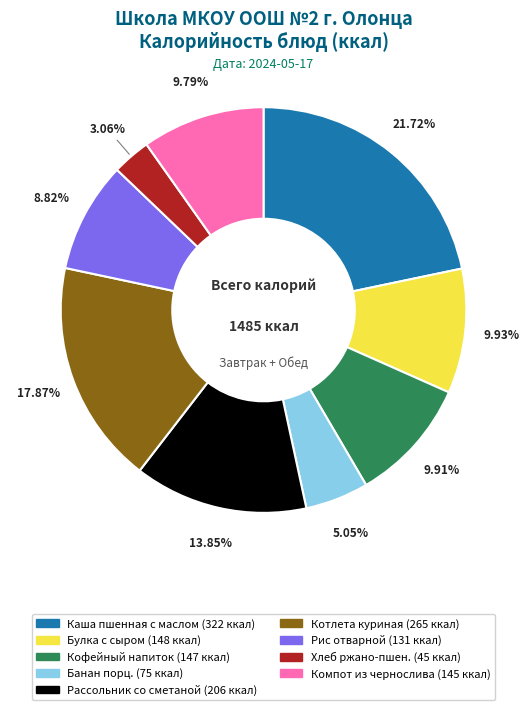

Is Банан порц. the majority of the pie?

No